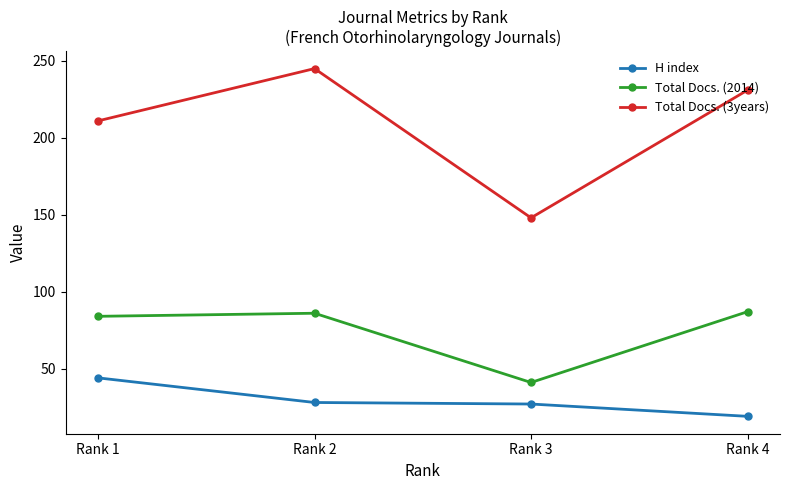

At which label does H index reach its minimum?

Rank 4